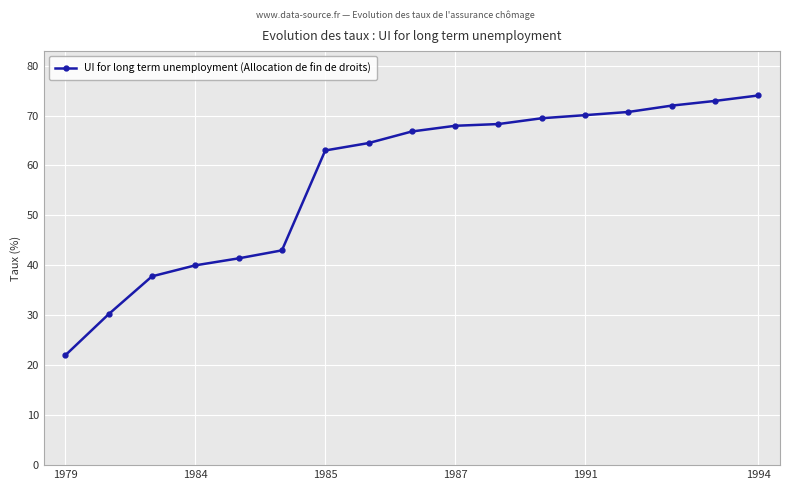

What is the maximum value shown in the chart?

74.0